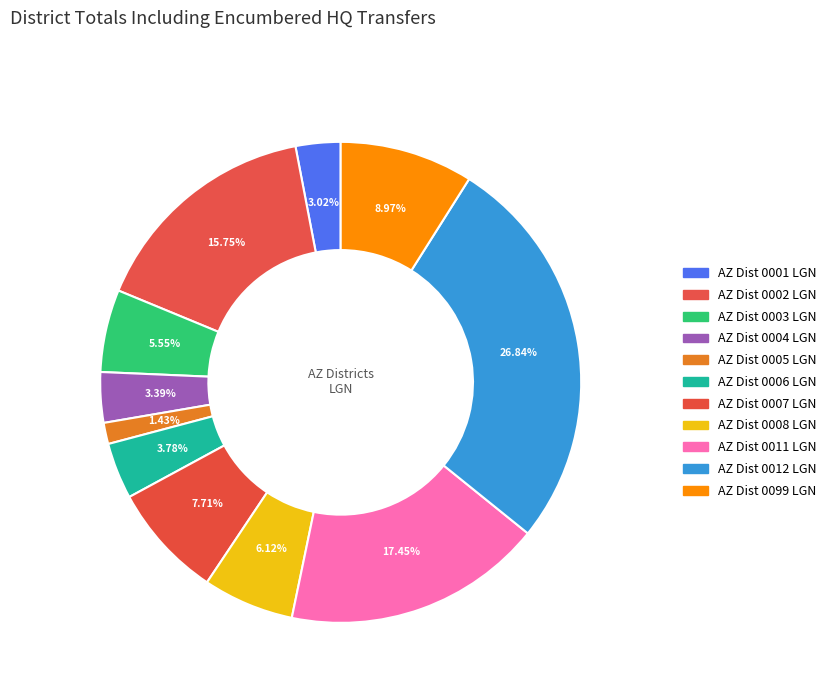

What is the largest slice in the pie chart?

AZ Dist 0012 LGN